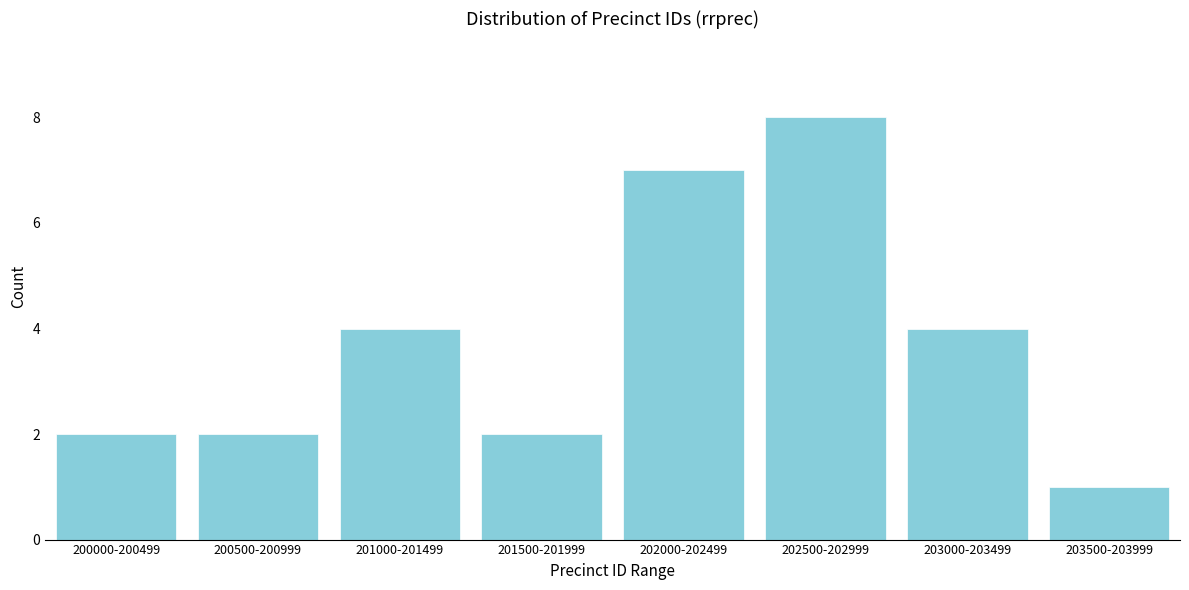

Reading left to right, what are all the values shown in this chart?

2	2	4	2	7	8	4	1